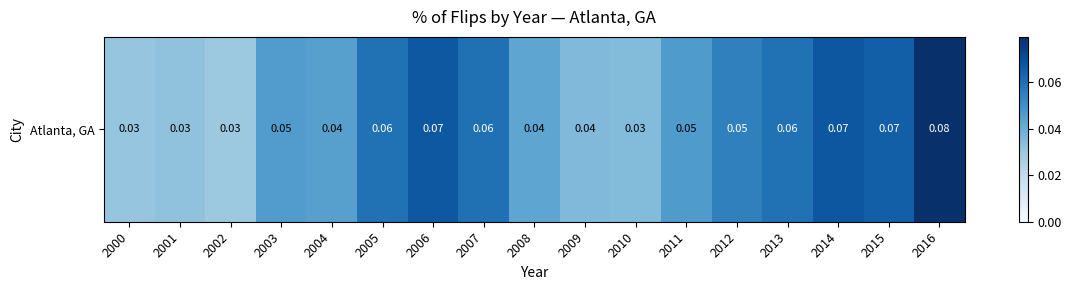

What is the maximum value shown in the chart?

0.1